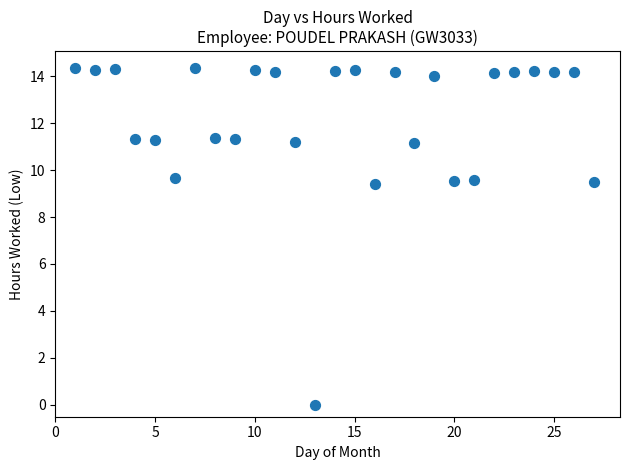

What is the range of Y values (max minus min)?

14.3